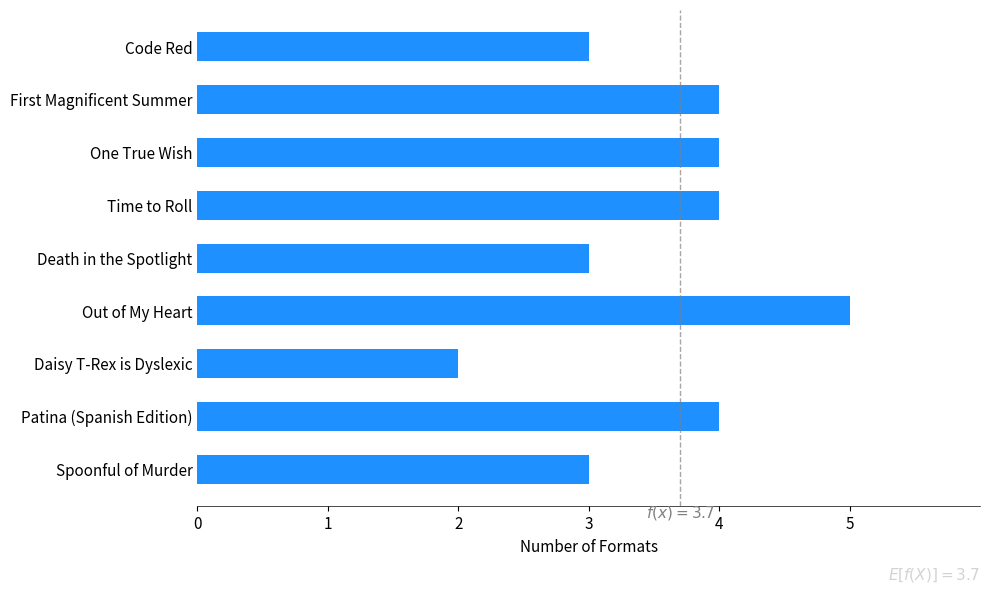

True or false: the data shows 2 at Code Red.

False